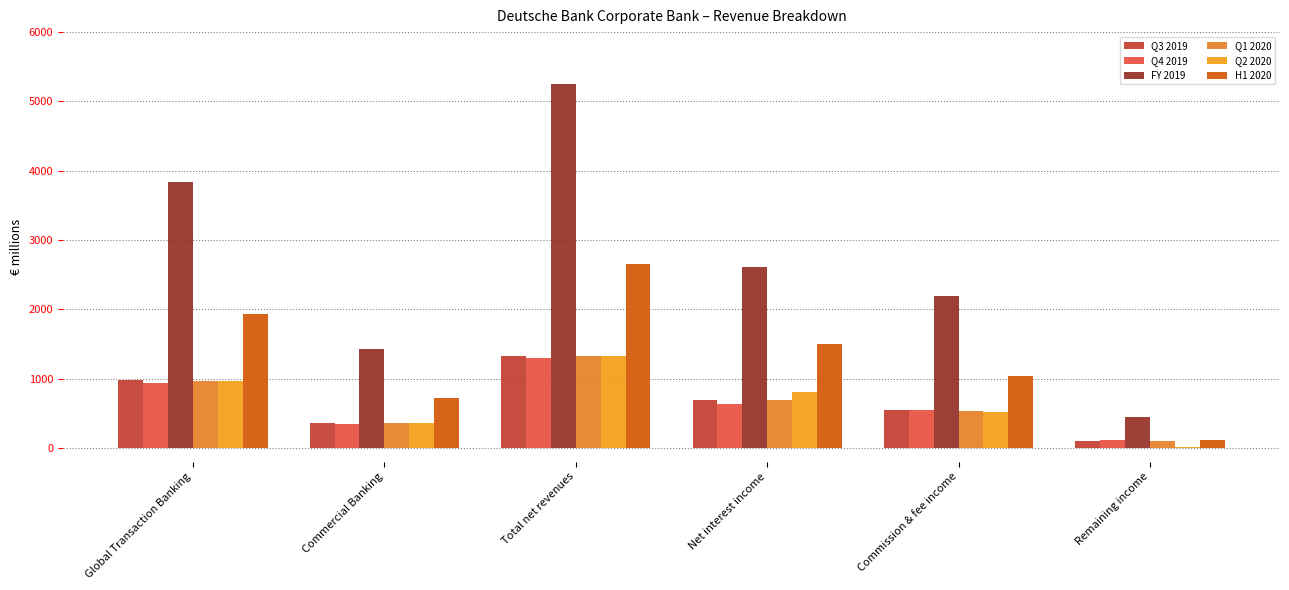

How many categories are shown in the chart?

6